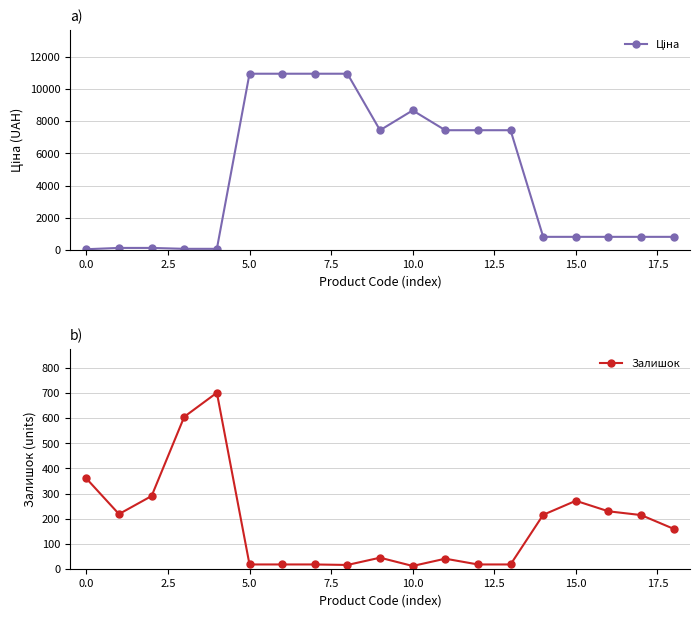

Which series has the widest spread of values?

Ціна